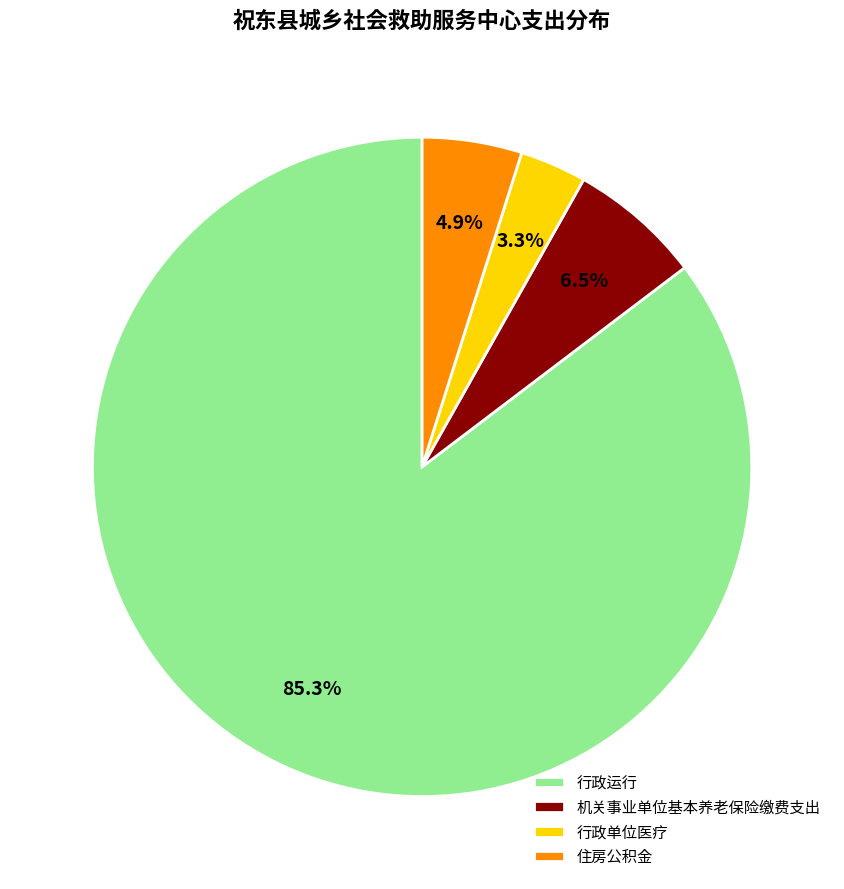

How many slices are in this pie chart?

4